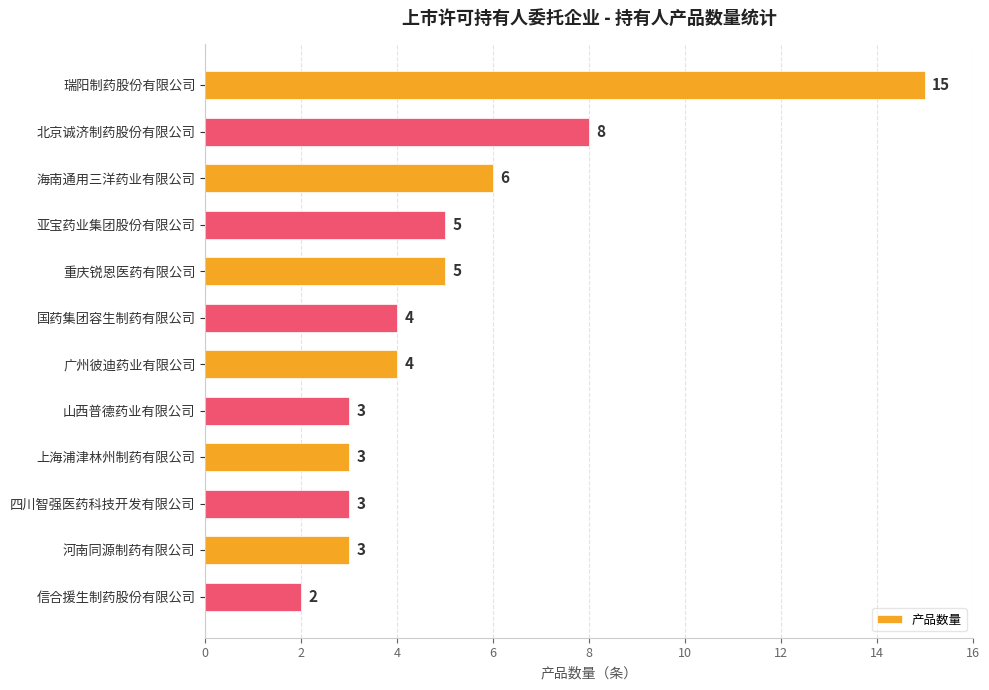

The chart shows a value of 6 at 国药集团容生制药有限公司. True or false?

False